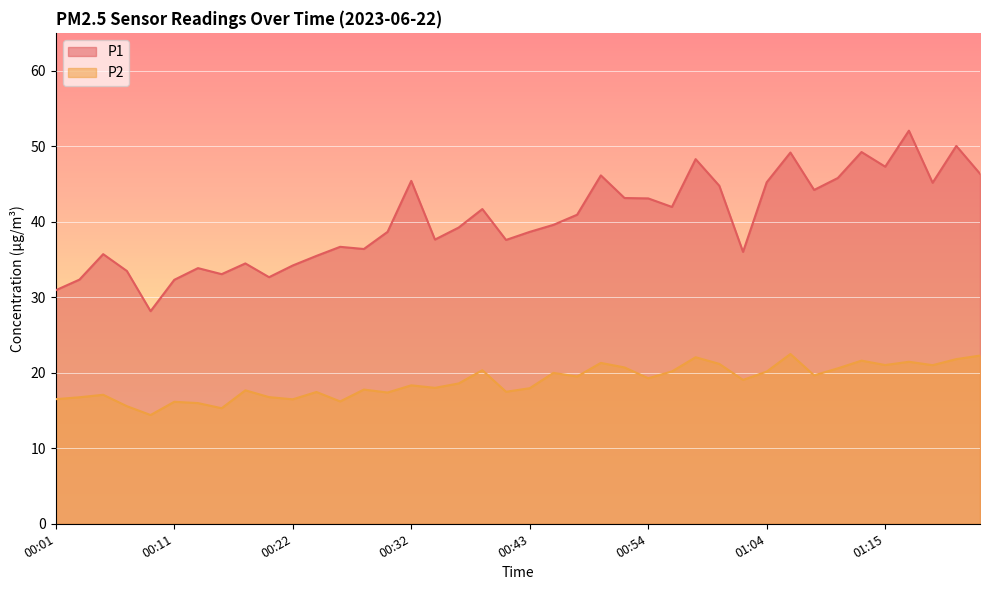

Reading right to left, what are all the values shown in this chart?

P1: 46.4	50.0	45.1	52.0	47.3	49.2	45.8	44.2	49.1	45.2	36.0	44.8	48.3	42.0	43.1	43.1	46.1	40.9	39.6	38.6	37.6	41.7	39.2	37.6	45.4	38.6	36.4	36.7	35.5	34.2	32.6	34.5	33.0	33.9	32.3	28.1	33.5	35.7	32.3	30.9
P2: 22.3	21.8	21.0	21.4	21.0	21.6	20.6	19.6	22.5	20.1	19.1	21.2	22.1	20.2	19.3	20.7	21.3	19.5	20.0	17.9	17.5	20.3	18.6	18.0	18.3	17.4	17.8	16.2	17.4	16.5	16.8	17.7	15.3	16.0	16.1	14.4	15.6	17.1	16.8	16.5